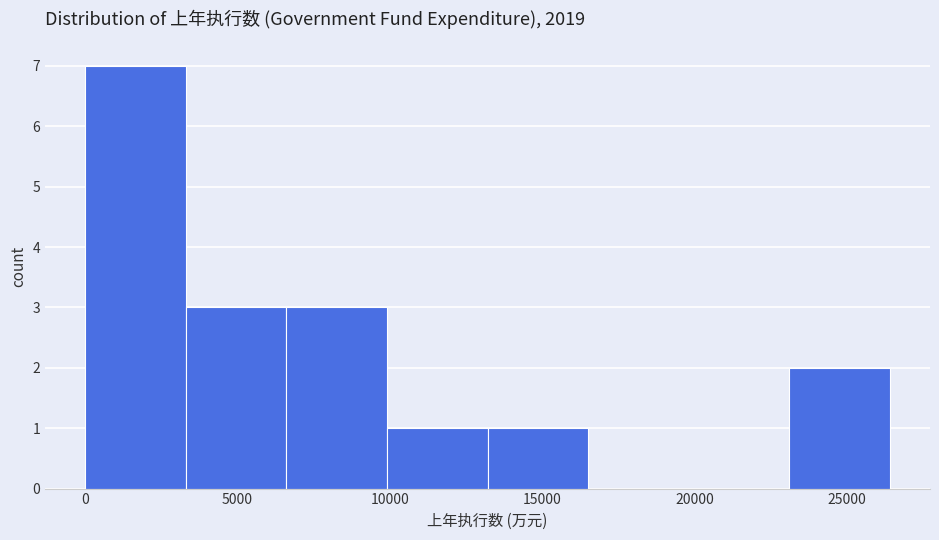

Reading left to right, transcribe this chart: for each bar, give the range it covers on the x-axis and its height. Neither the bar edges nor the heights are printed on the chart, so give them approximately, as read against the axes.

0 to 3500: 7
3500 to 6500: 3
6500 to 10000: 3
10000 to 13000: 1
13000 to 16500: 1
16500 to 20000: 0
20000 to 23000: 0
23000 to 26500: 2